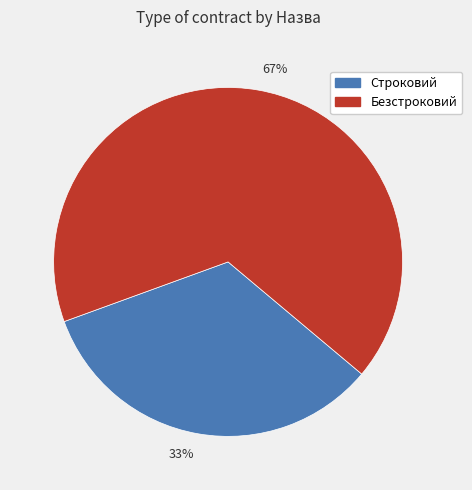

True or false: 33% accounts for 33% of the total.

True